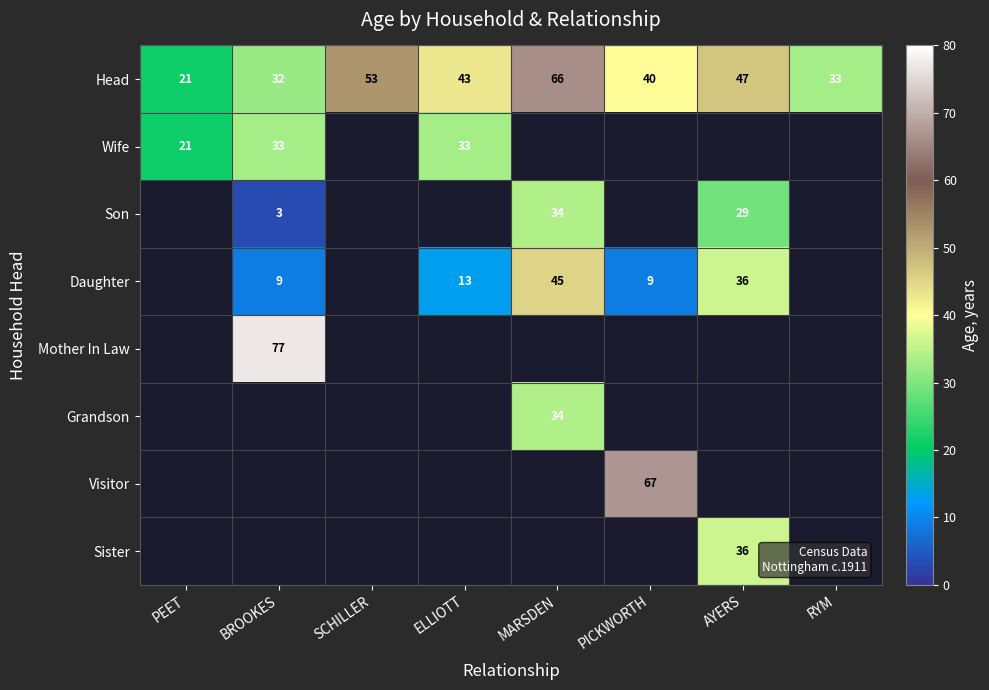

The Head series shows 40 at PICKWORTH. True or false?

True